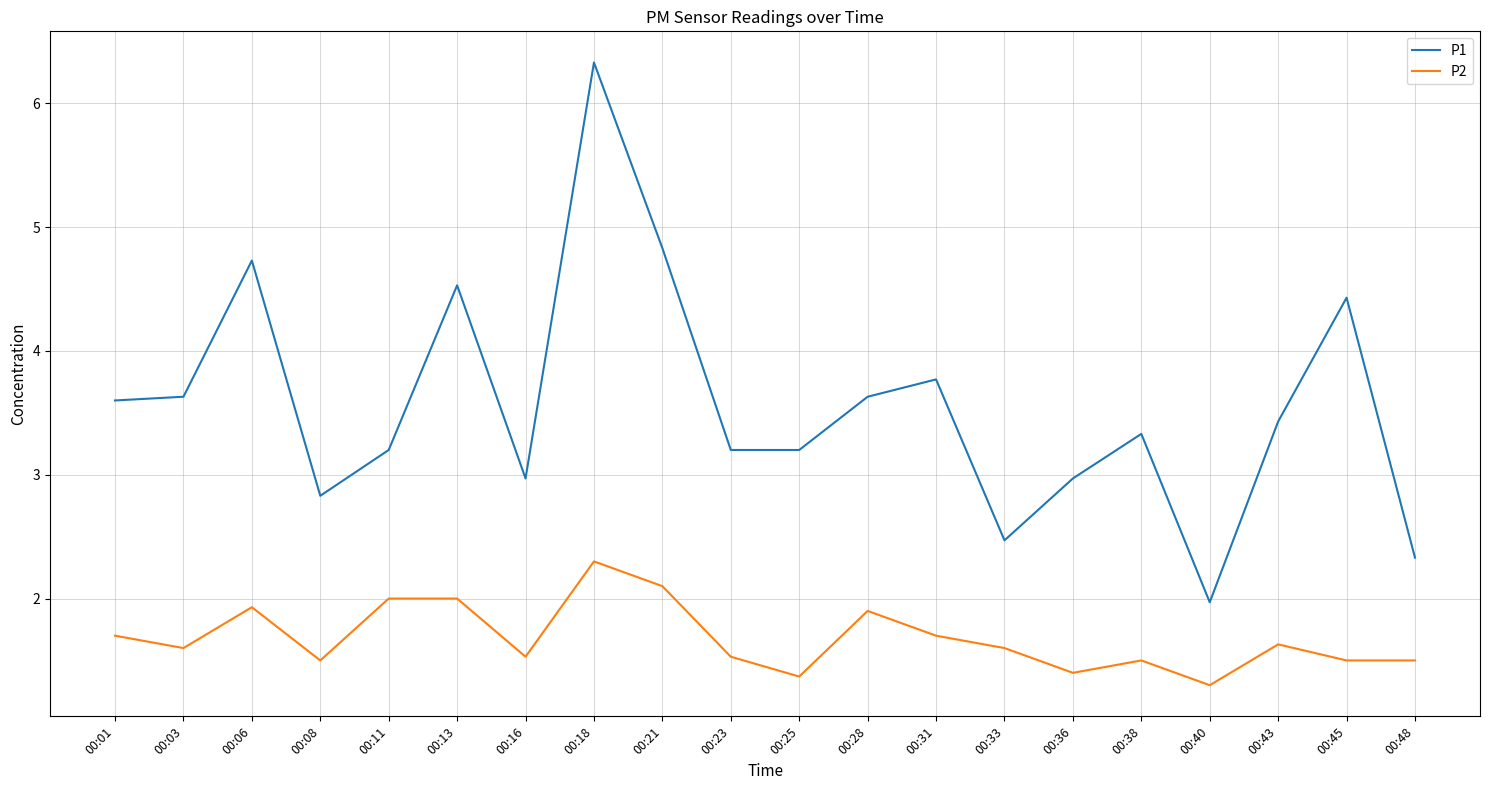

True or false: P1 has a value of 4.0 at 00:48.

False